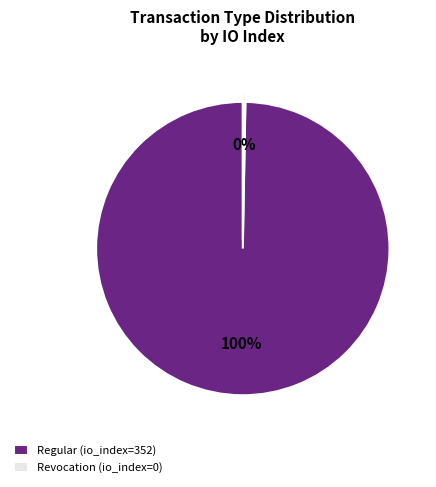

Does Regular (io_index=352) account for over 50% of the chart?

Yes